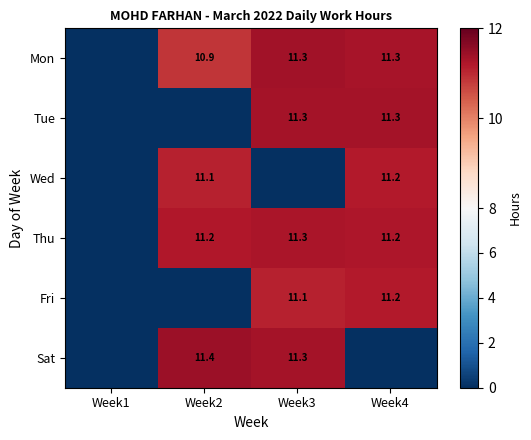

The value of Tue at Week4 is 15.3. True or false?

False